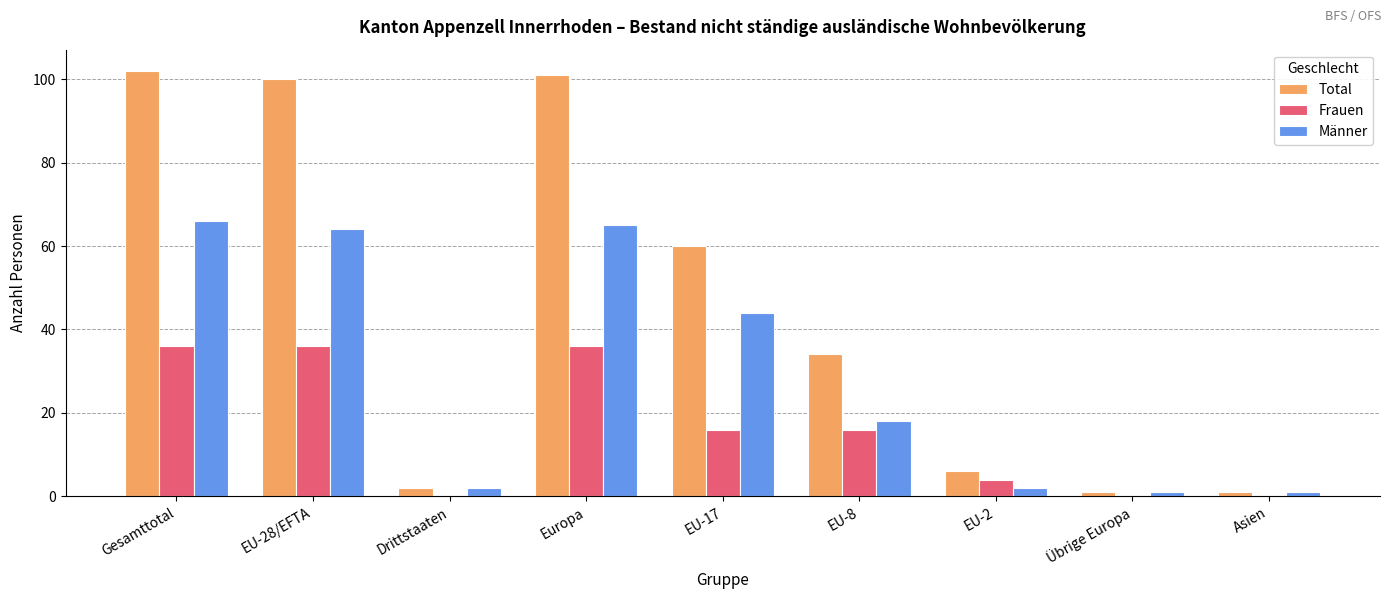

The Total series shows 100 at EU-28/EFTA. True or false?

True